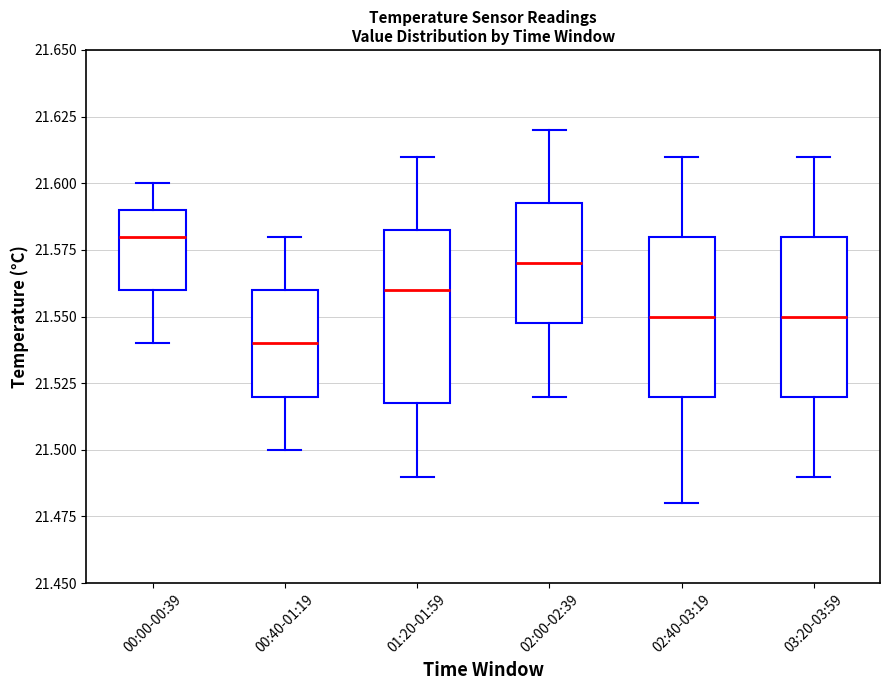

Which box's median line is the lowest?

00:40-01:19